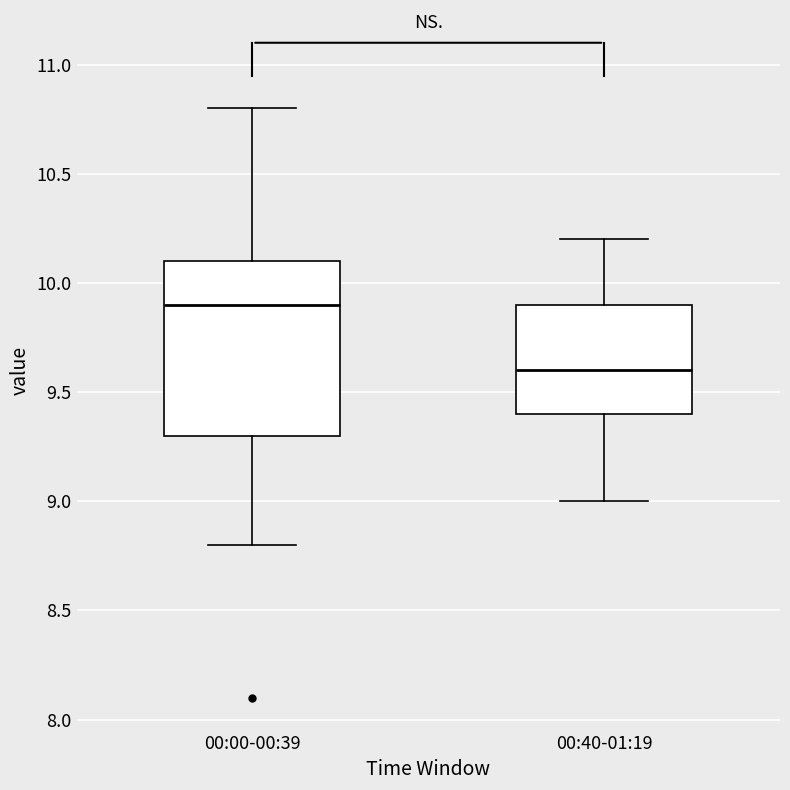

Which box is the tallest, from its lower edge to its upper edge?

00:00-00:39